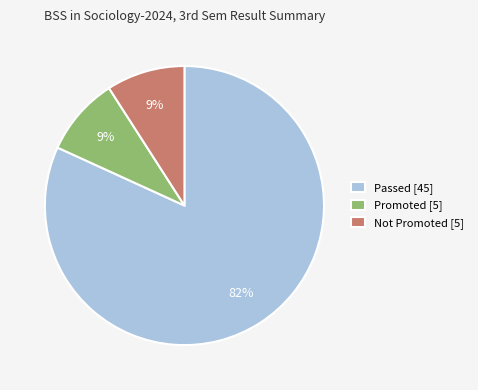

To the nearest percent, what percentage of the pie is Passed [45]?

82%